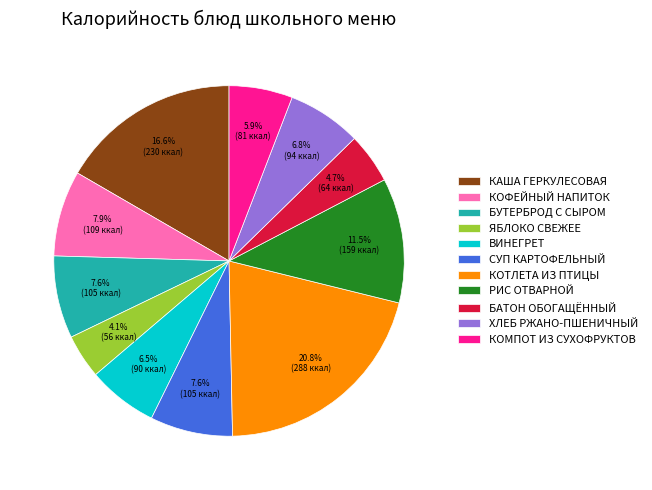

What is the total percentage of КОМПОТ ИЗ СУХОФРУКТОВ and КОФЕЙНЫЙ НАПИТОК?

13.8%